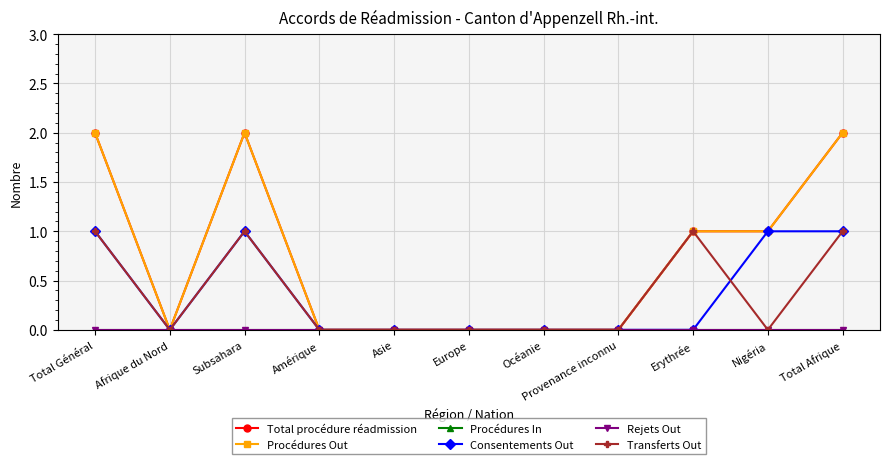

Is this an area chart (filled region under the line)?

No